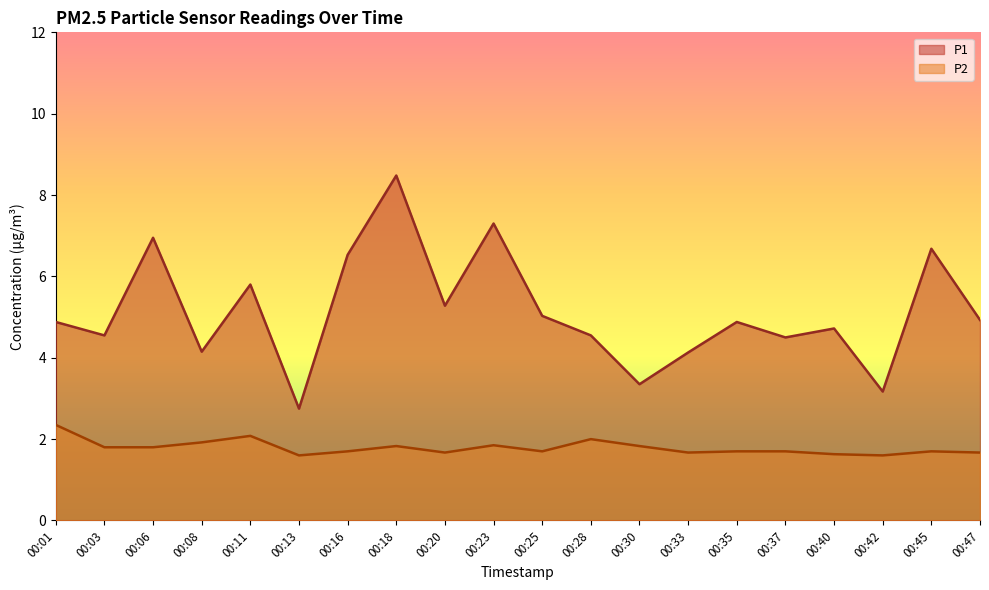

True or false: P1 has a value of 7.3 at 00:23.

True